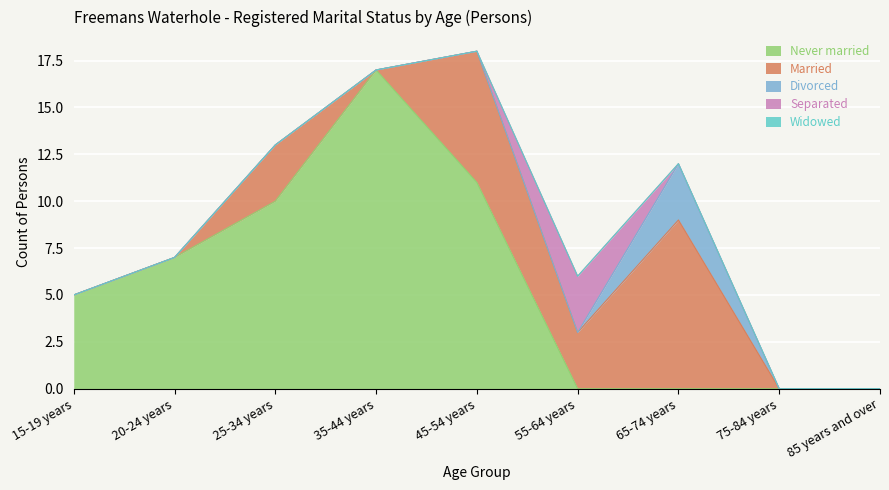

What is the maximum value for Never married?

17